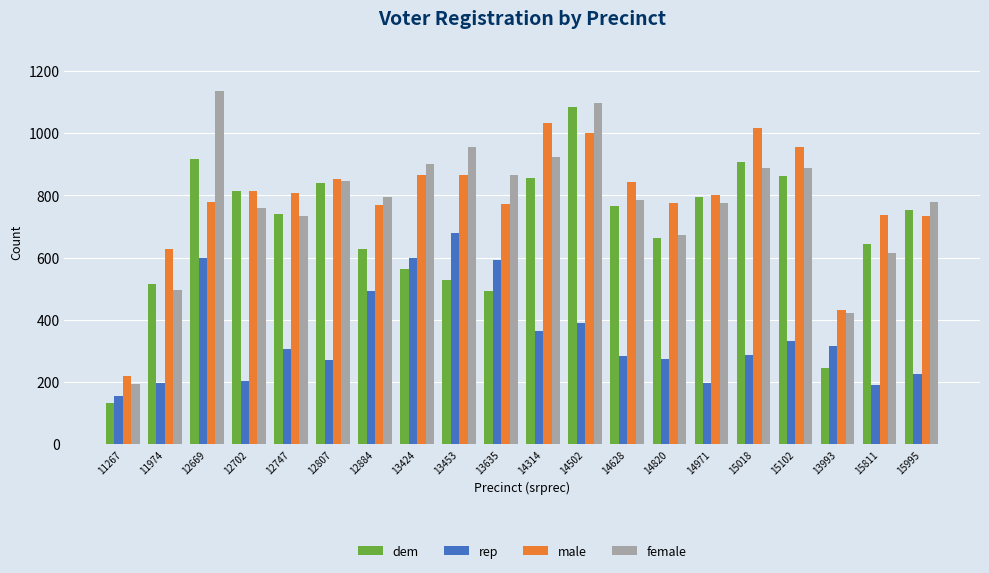

What is the difference between the dem values at 14820 and 14628?

104